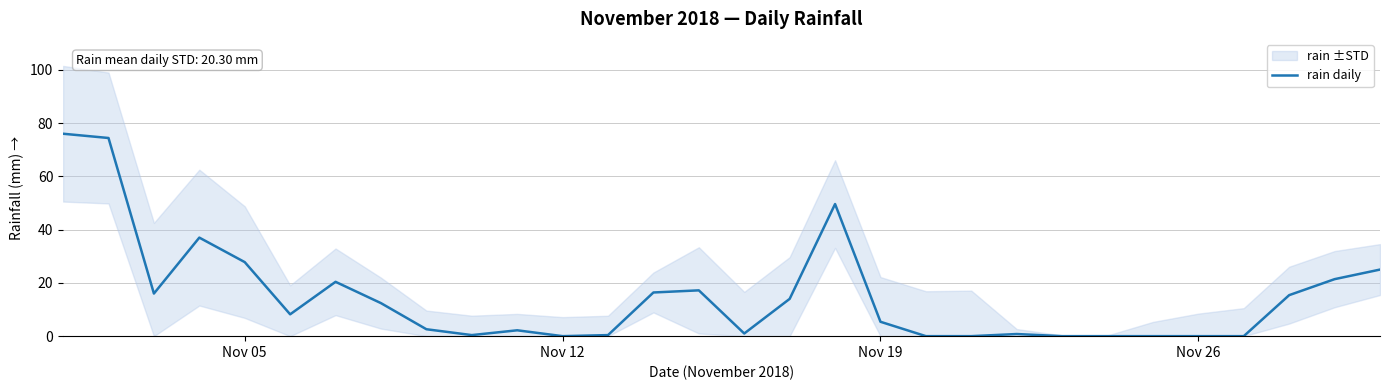

What is the maximum value shown in the chart?

76.0